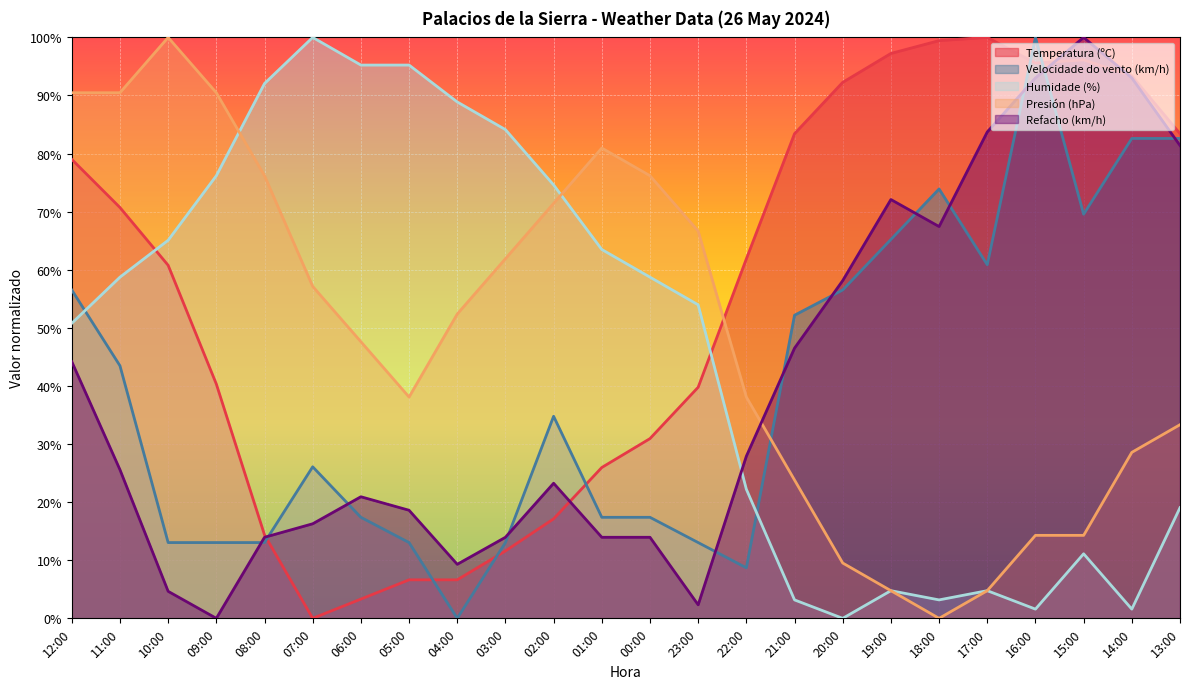

At which category does the chart reach its peak across all series?

17:00